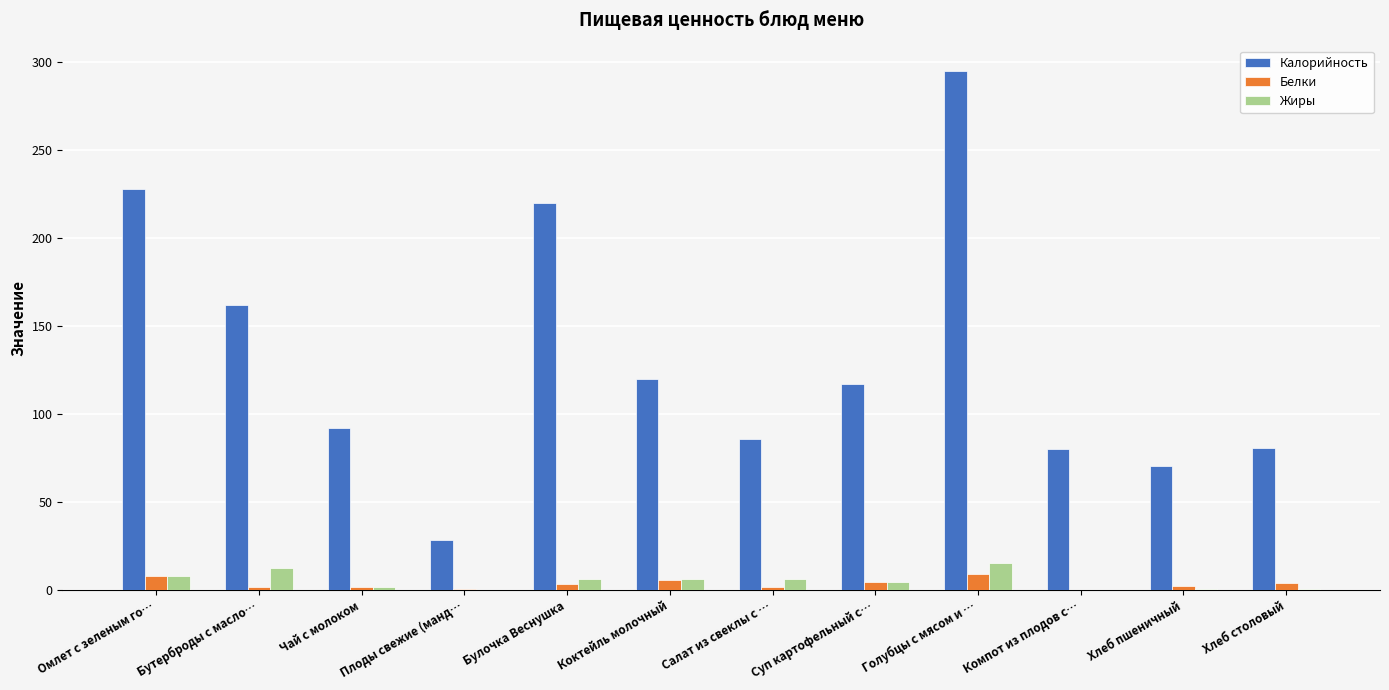

Which series has the widest spread of values?

Калорийность